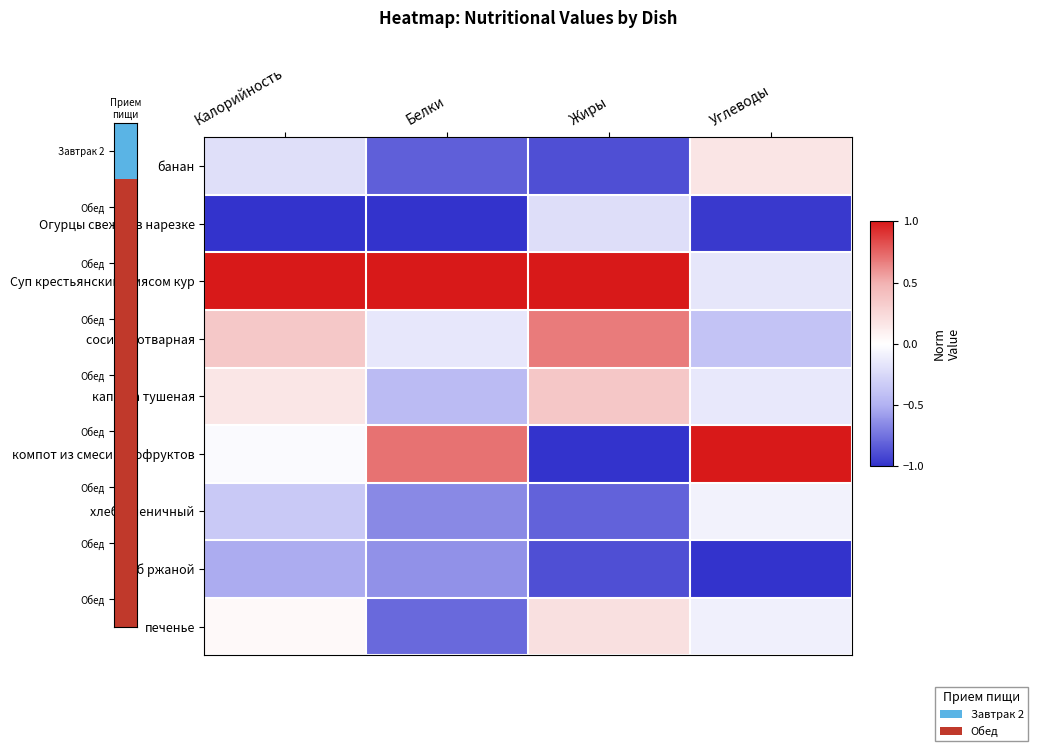

Reading right to left, extract all data points from this chart.

банан: Углеводы=0.2	Жиры=-0.9	Белки=-0.8	Калорийность=-0.2
Огурцы свежие в нарезке: Углеводы=-1.0	Жиры=-0.2	Белки=-1.0	Калорийность=-1.0
Суп крестьянский с мясом кур: Углеводы=-0.2	Жиры=1.0	Белки=1.0	Калорийность=1.0
сосиска отварная: Углеводы=-0.4	Жиры=0.7	Белки=-0.2	Калорийность=0.4
капуста тушеная: Углеводы=-0.1	Жиры=0.4	Белки=-0.4	Калорийность=0.2
компот из смеси сухофруктов: Углеводы=1.0	Жиры=-1.0	Белки=0.7	Калорийность=-0.0
хлеб пшеничный: Углеводы=-0.1	Жиры=-0.8	Белки=-0.7	Калорийность=-0.3
хлеб ржаной: Углеводы=-1.0	Жиры=-0.9	Белки=-0.6	Калорийность=-0.5
печенье: Углеводы=-0.1	Жиры=0.2	Белки=-0.8	Калорийность=0.0